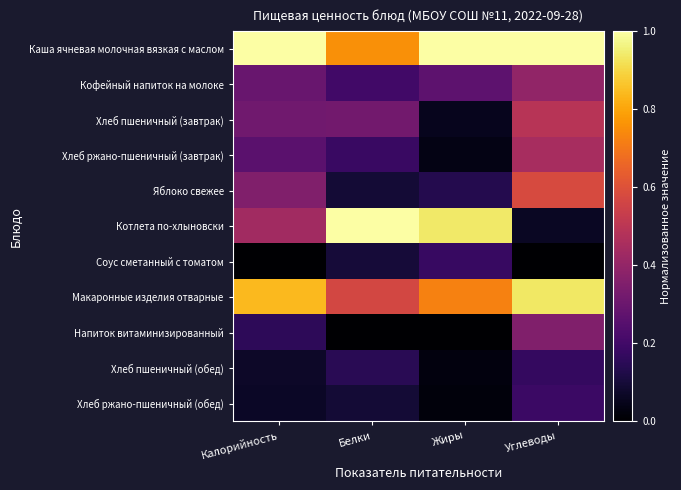

Count the number of data series in this chart.

11